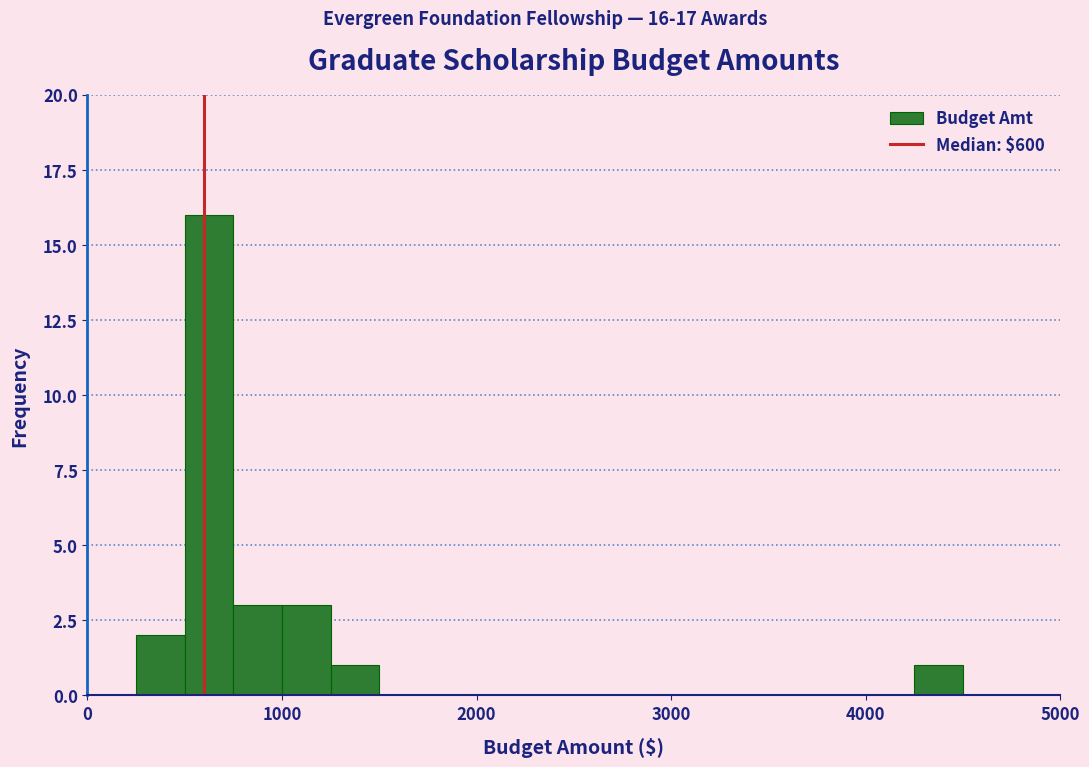

Around what value on the x-axis is the tallest bar? Give the approximate position of its centre, as read against the axis.

600